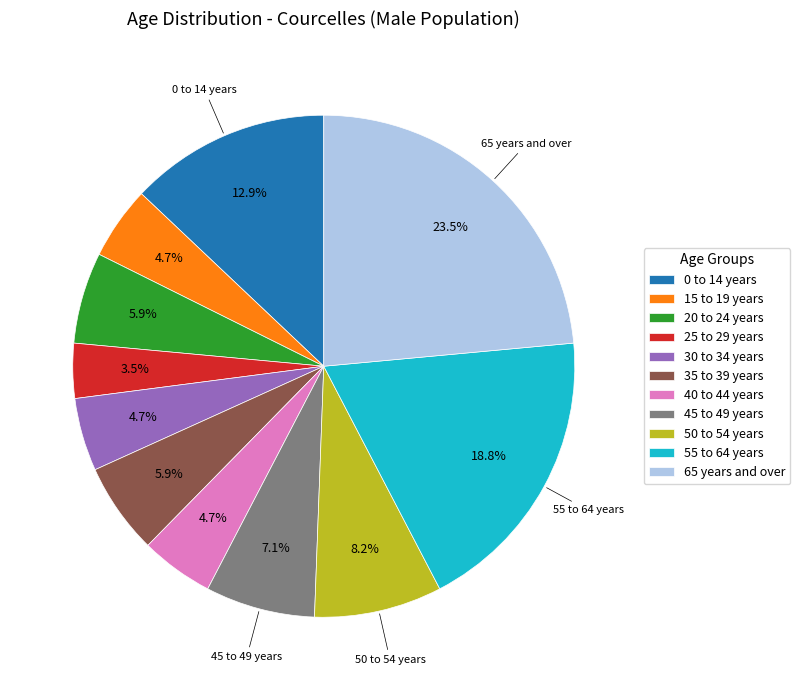

To the nearest percent, what portion does 0 to 14 years represent?

13%